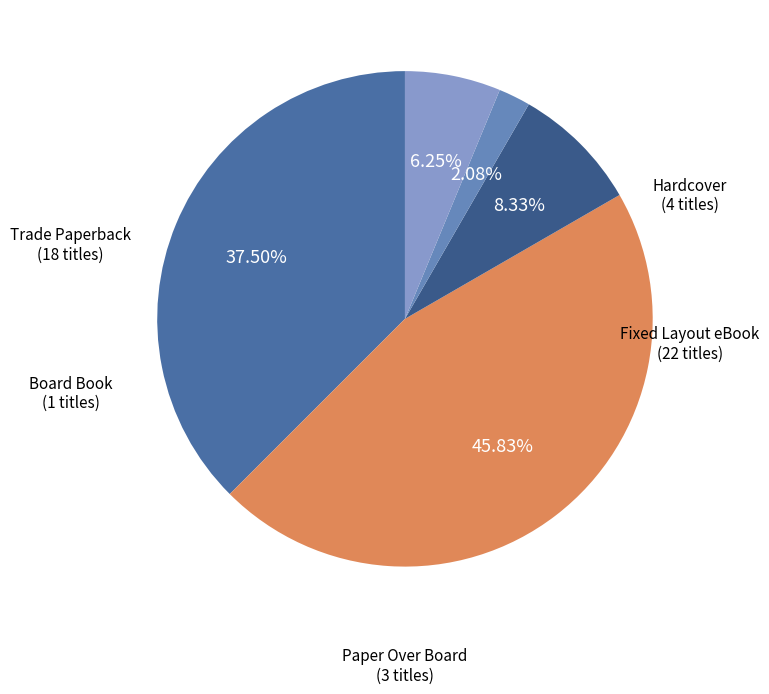

How many segments does this pie chart have?

5